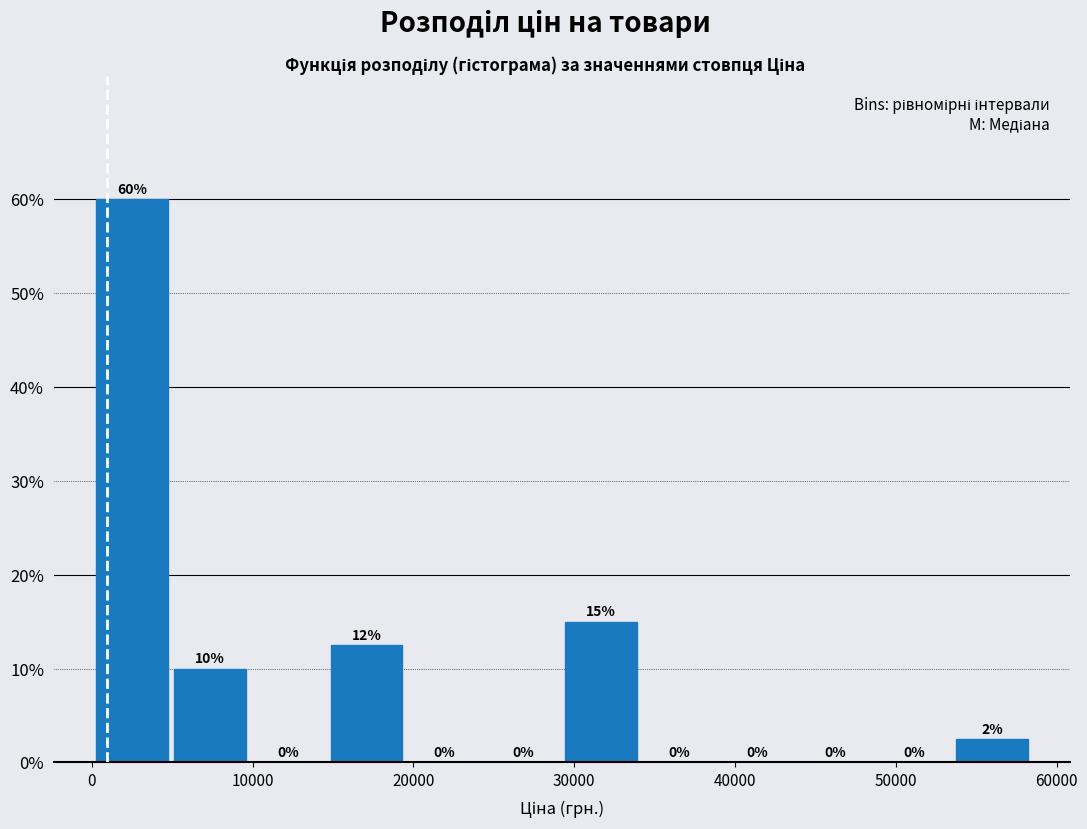

Over which range of the x-axis is the bar tallest?

0 to 5000